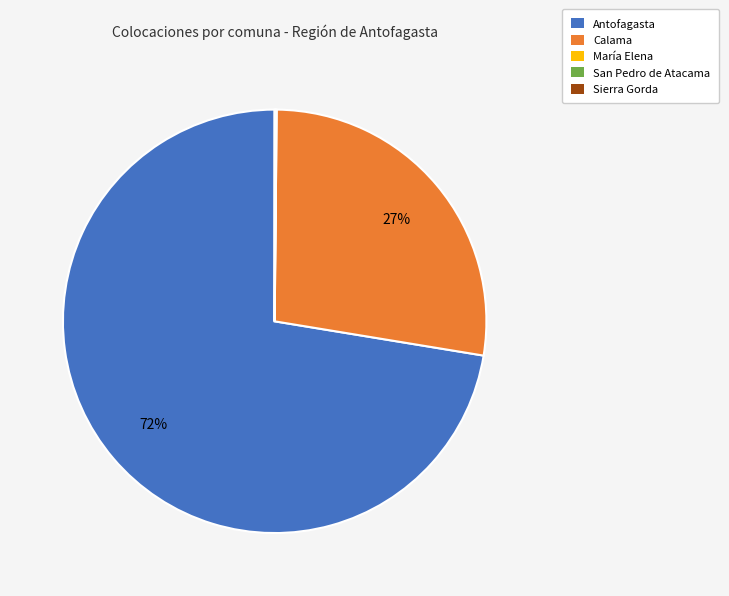

The Antofagasta slice represents 81% of the pie. True or false?

False